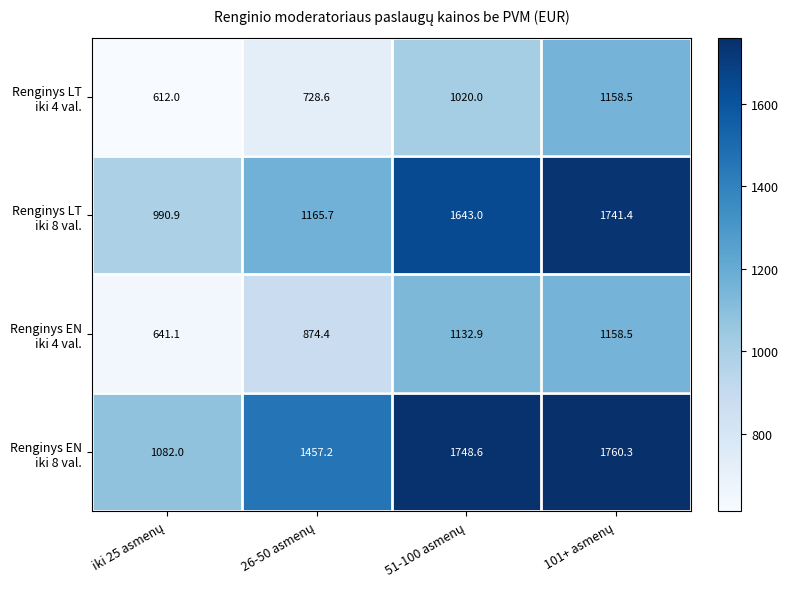

What is the greatest value displayed?

1760.3